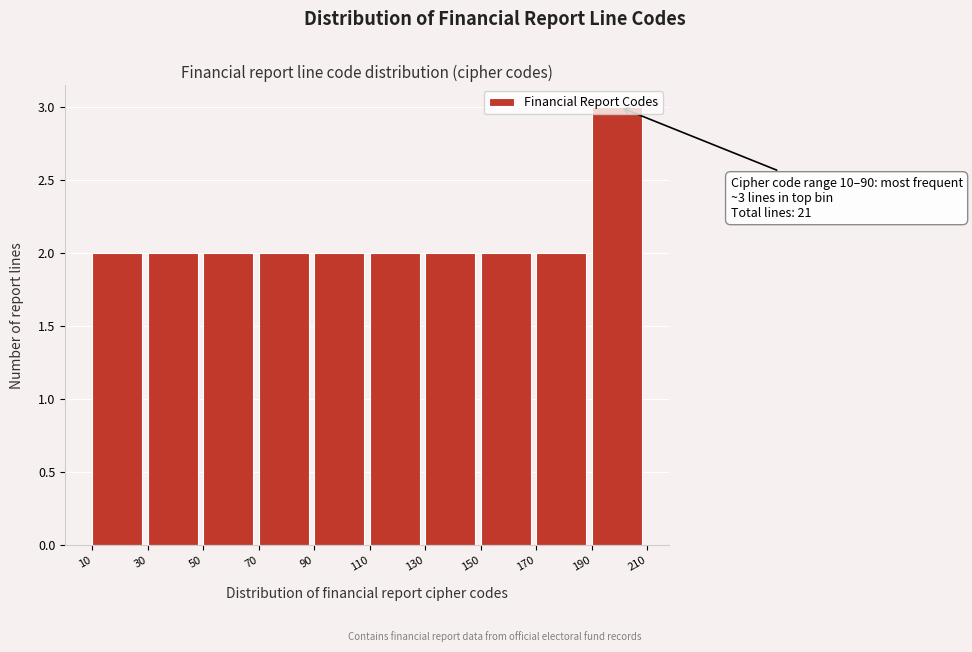

Which range on the x-axis has the tallest bar?

190 to 210